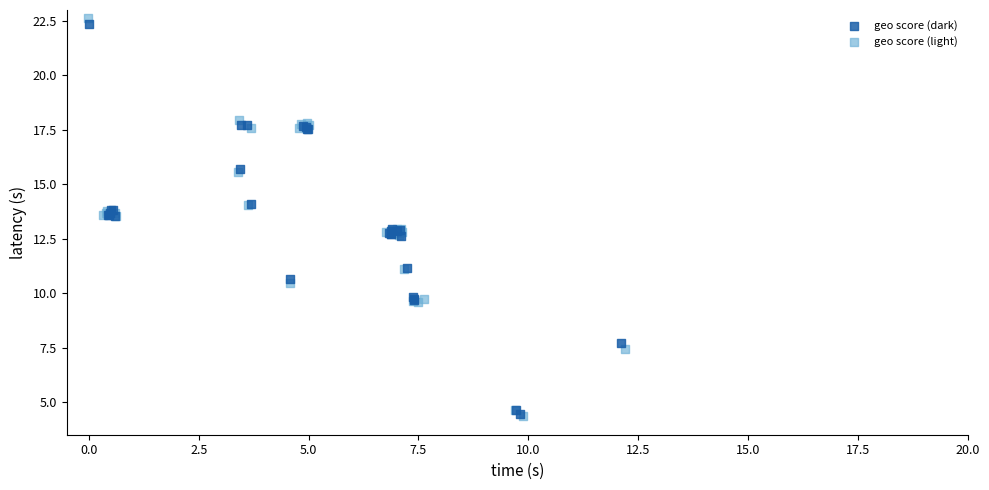

Which series has the widest spread of Y values?

geo score (light)